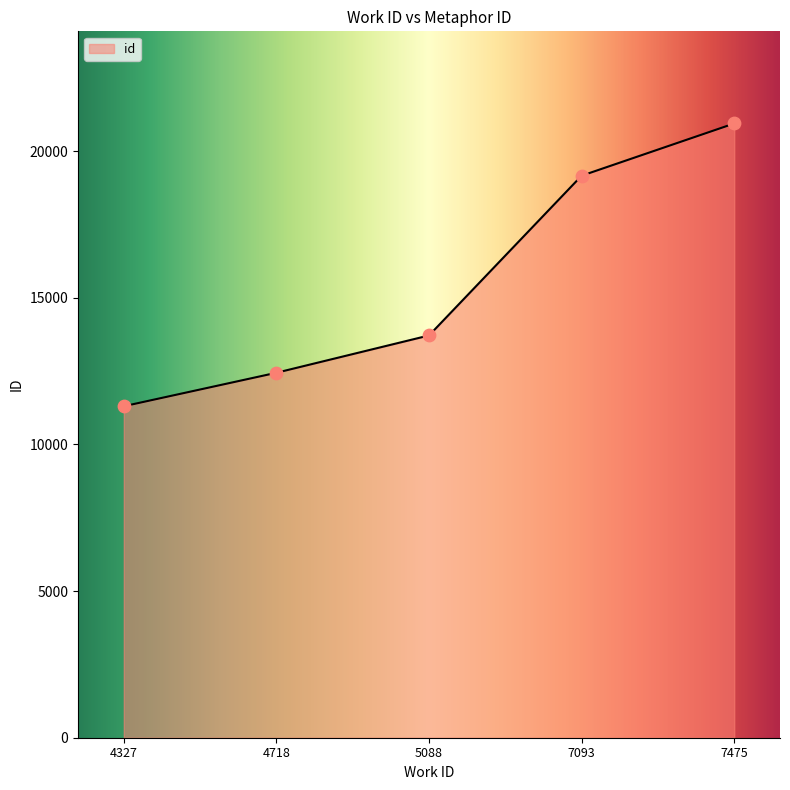

What is the ratio of the value at 4327 to the value at 7475?

0.5